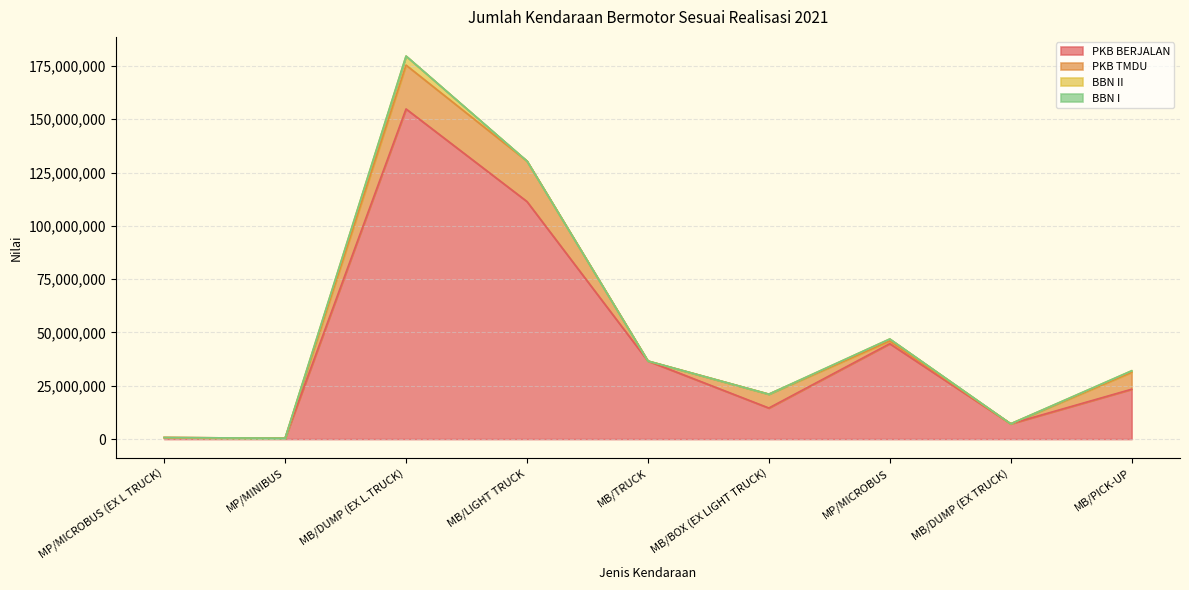

At which category is the sum across all series the highest?

MB/DUMP (EX L.TRUCK)